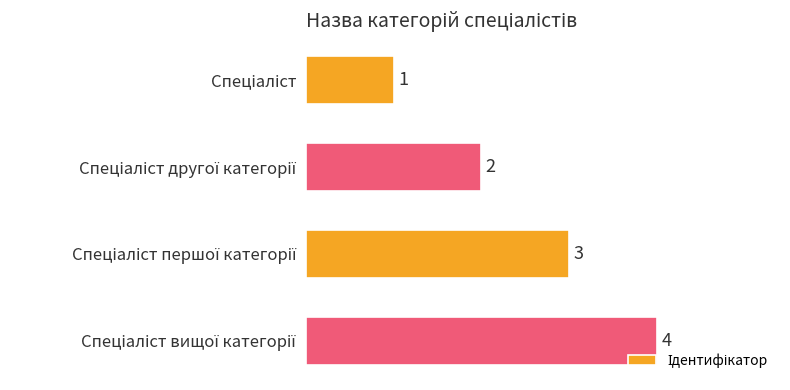

What is the sum of all values?

10